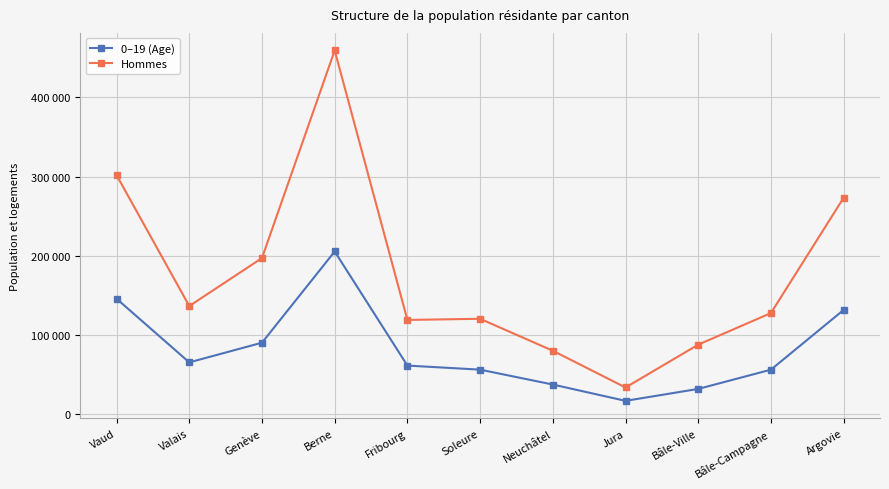

What is the difference between the Hommes values at Jura and Berne?

425316